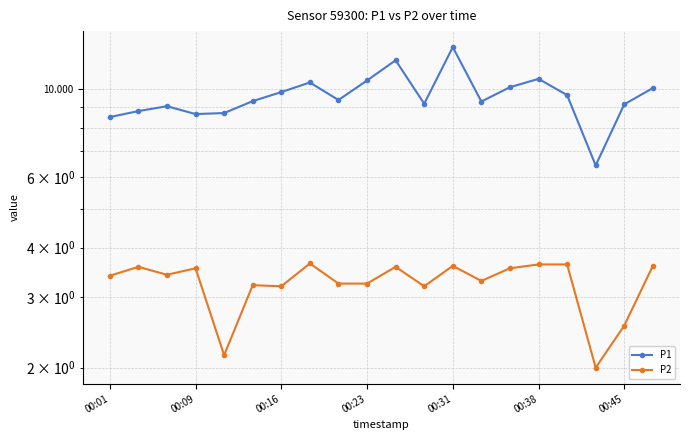

What position from the left is 00:31?

13